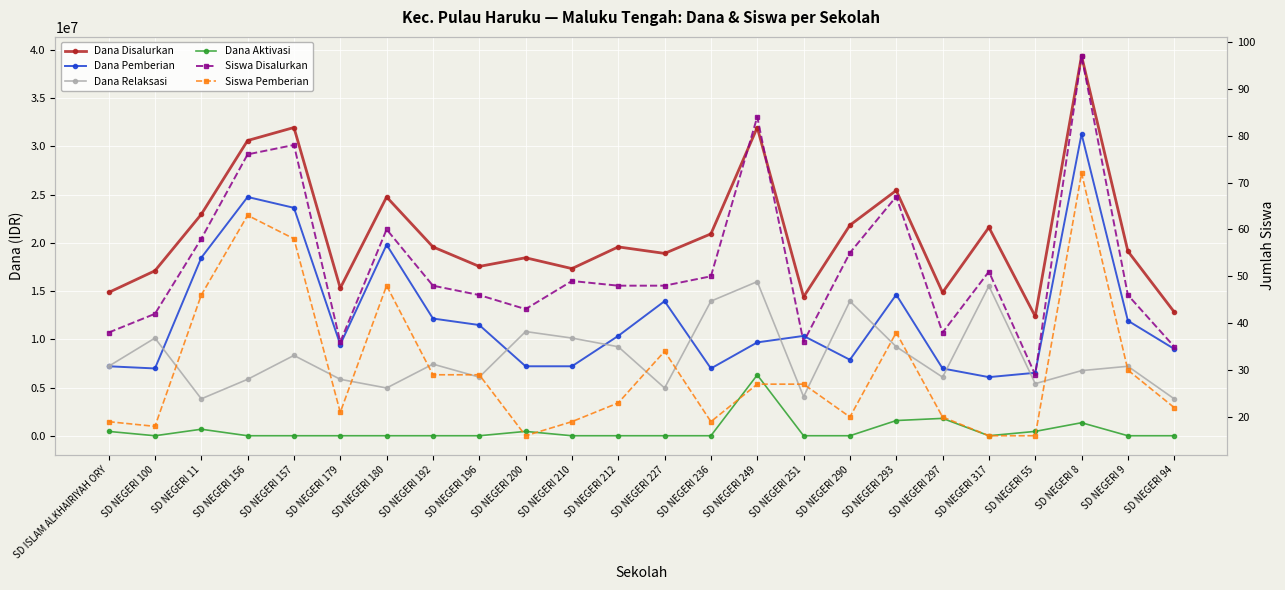

What is the label of the 9th point from the left?

SD NEGERI 196